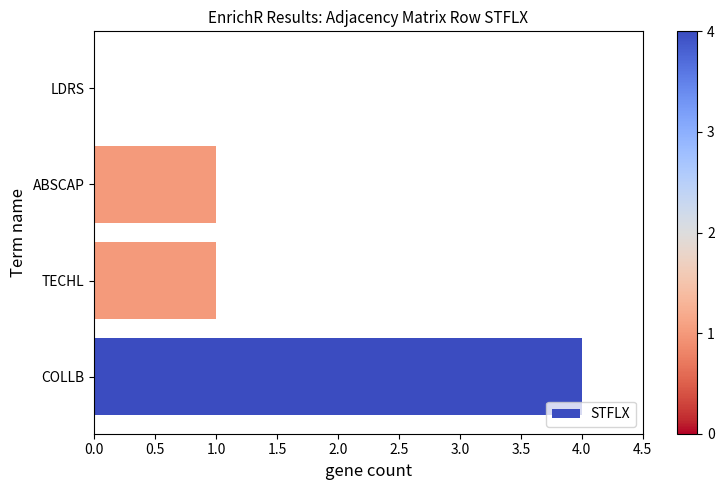

What is the change in value from COLLB to LDRS?

-4